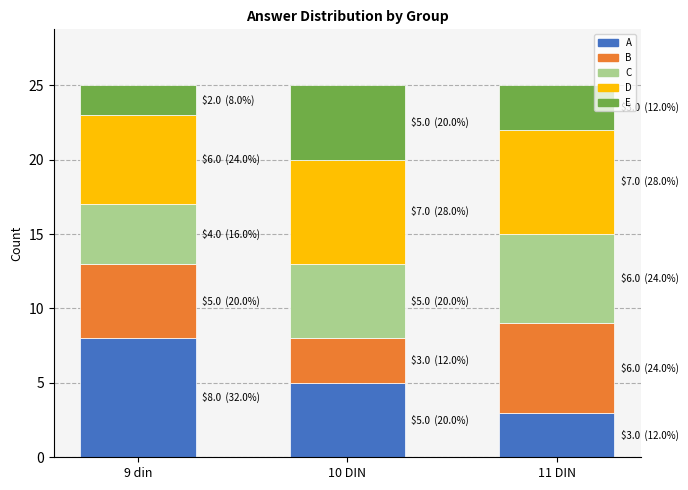

What is the minimum value for A?

3